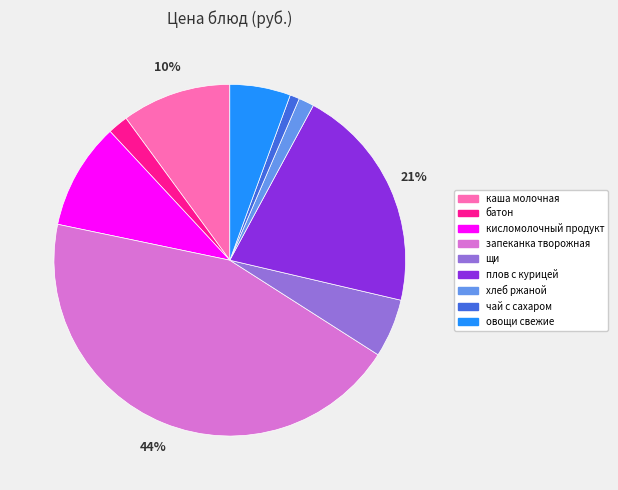

To the nearest percent, what is the average slice percentage?

11%